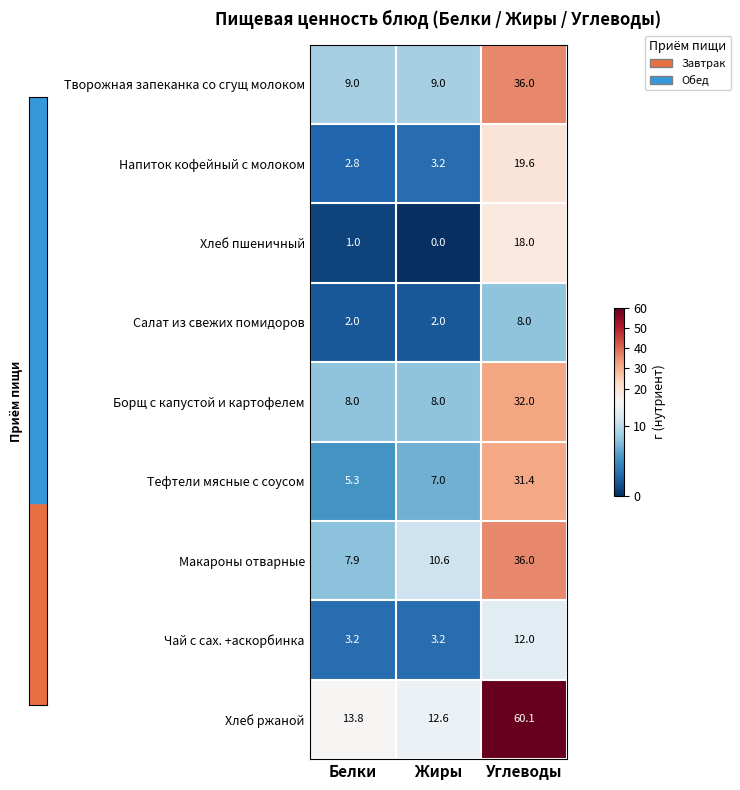

Which category has the lowest value across all series?

Жиры